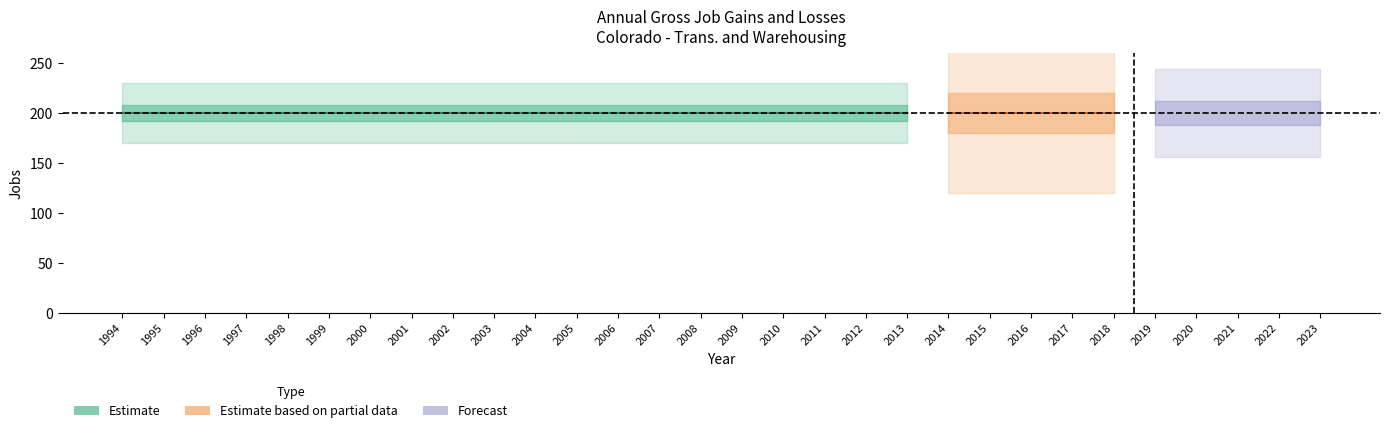

How many lines are shown in the chart?

6